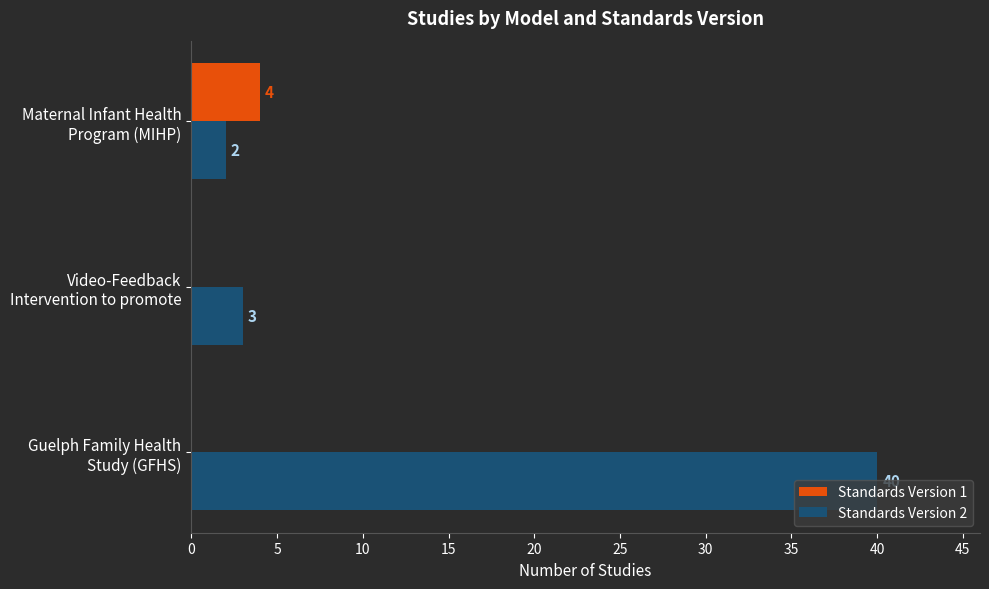

How many categories are shown in the chart?

3